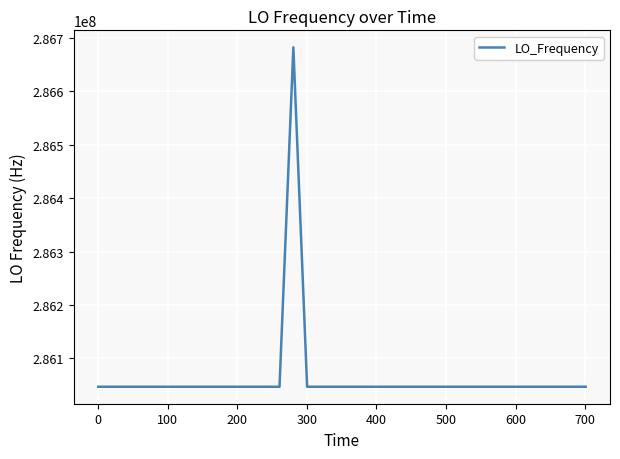

True or false: there are more than 2 points higher than both neighbors.

True